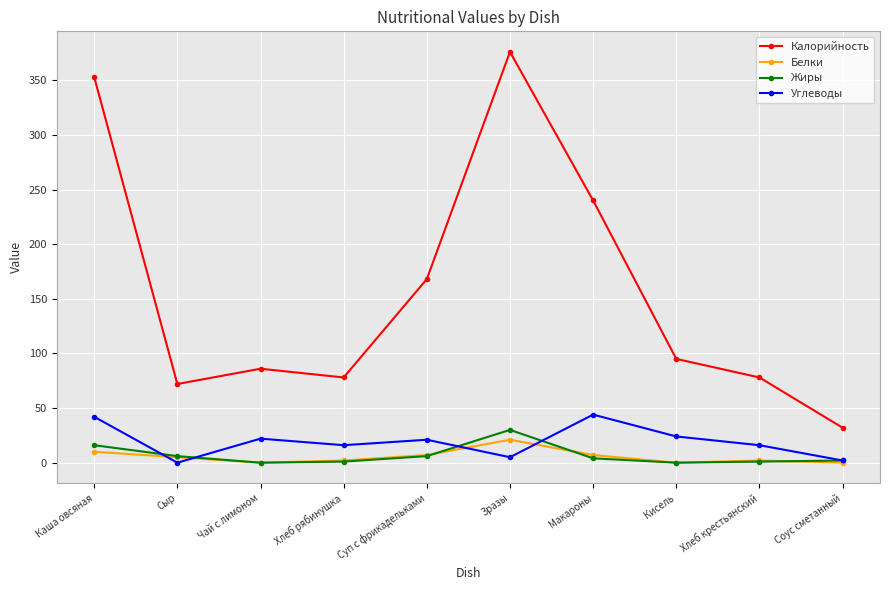

True or false: Белки has a value of -14 at Чай с лимоном.

False